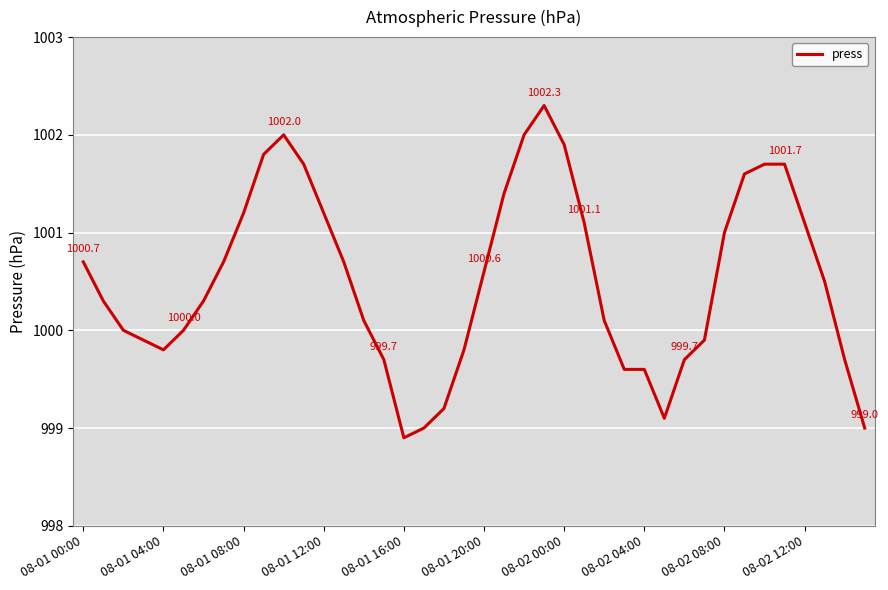

What is the difference between the maximum and minimum values?

3.4